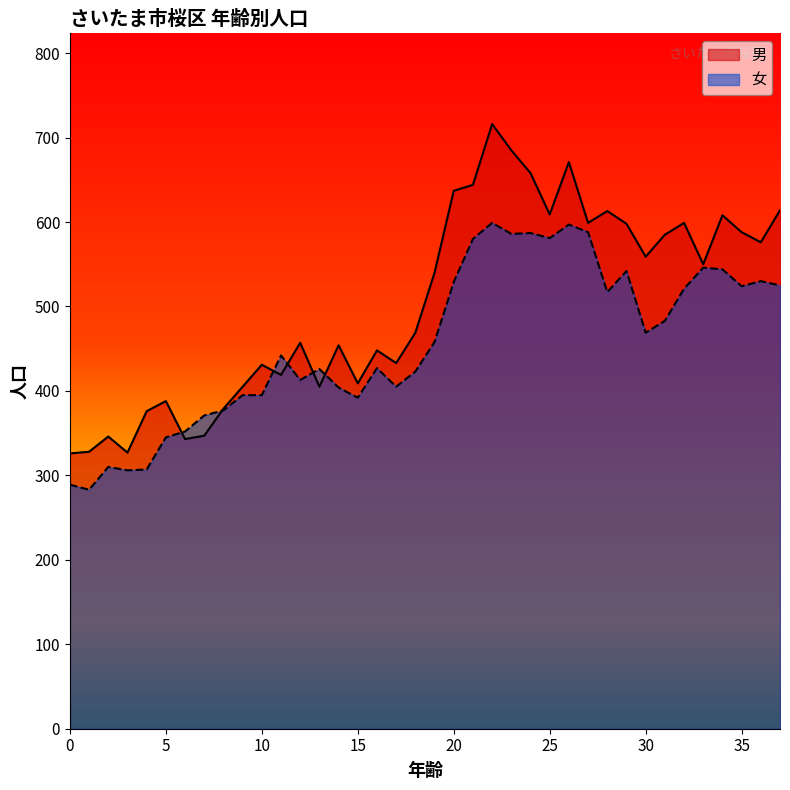

The value of 男 at 14 is 113. True or false?

False